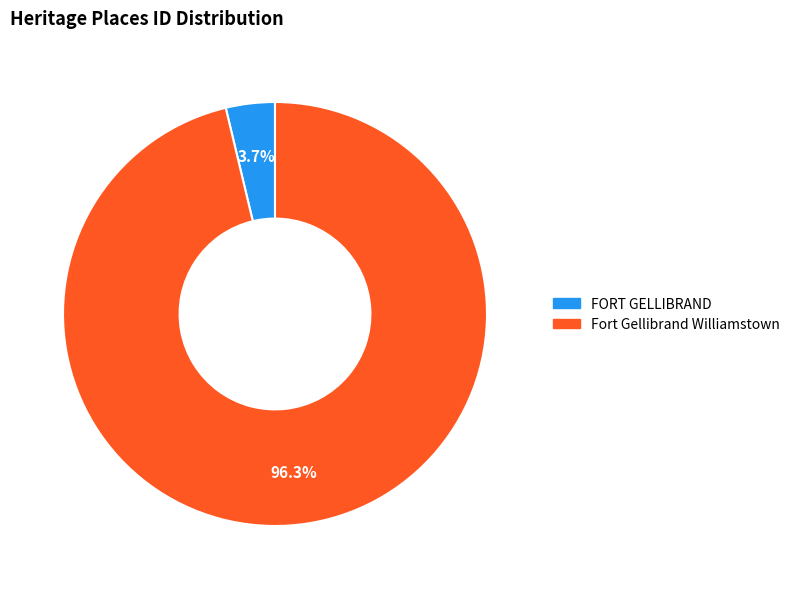

How many segments does this pie chart have?

2